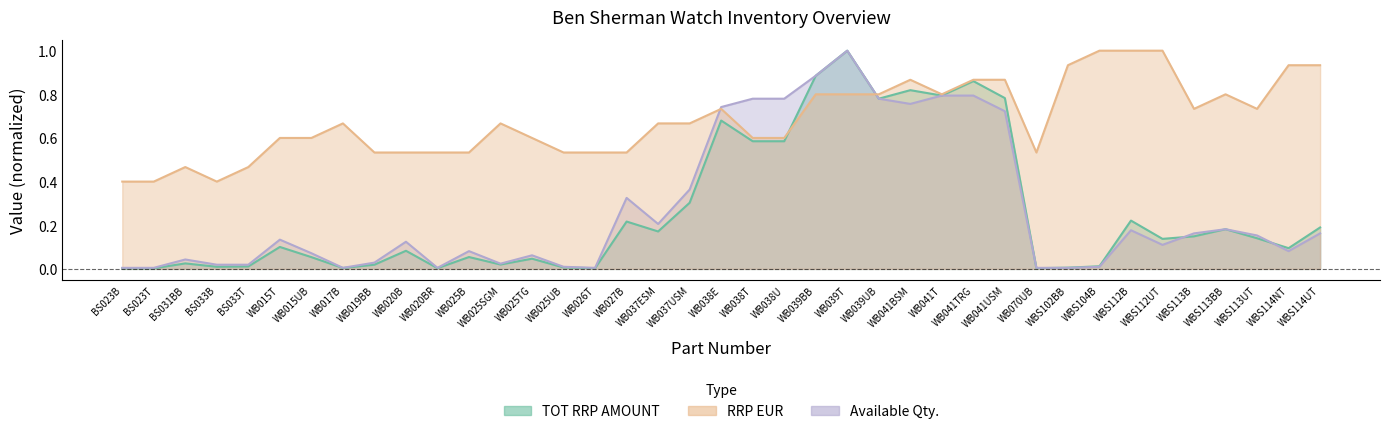

True or false: TOT RRP AMOUNT and RRP EUR intersect in this chart.

True